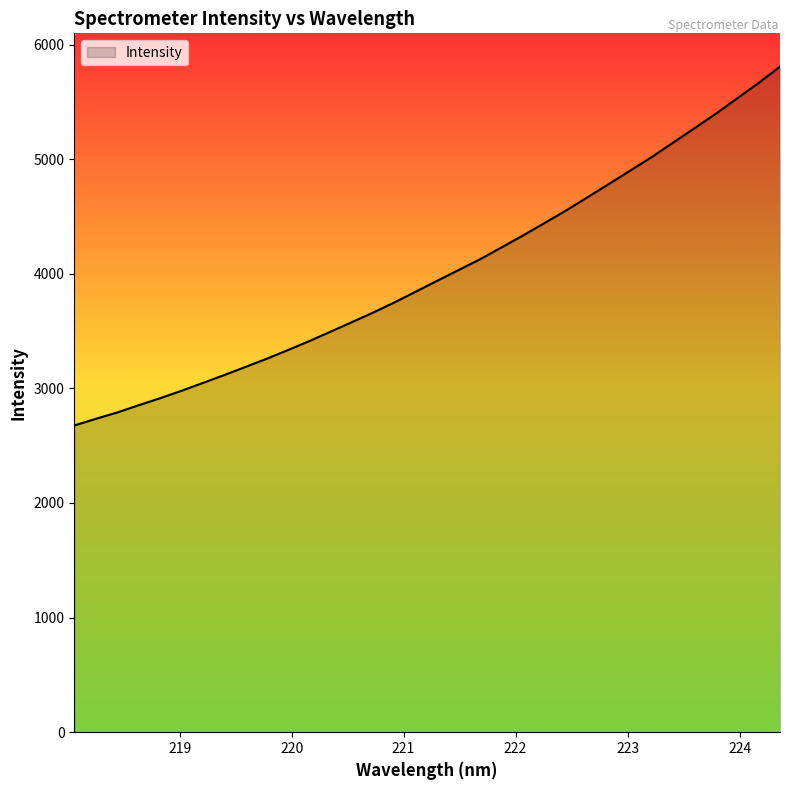

What is the minimum value shown in the chart?

2676.4